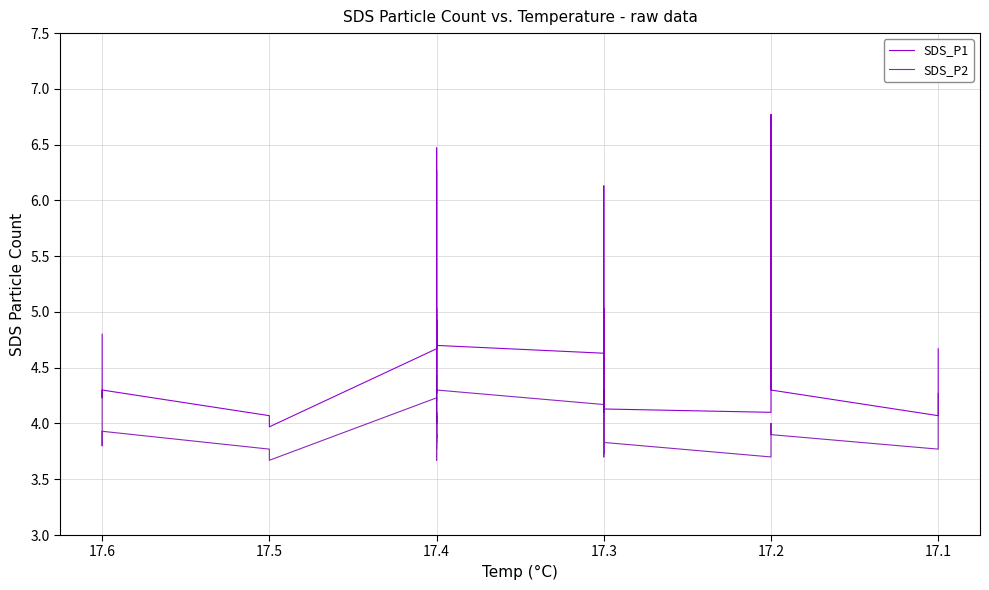

How many categories are shown in the chart?

40